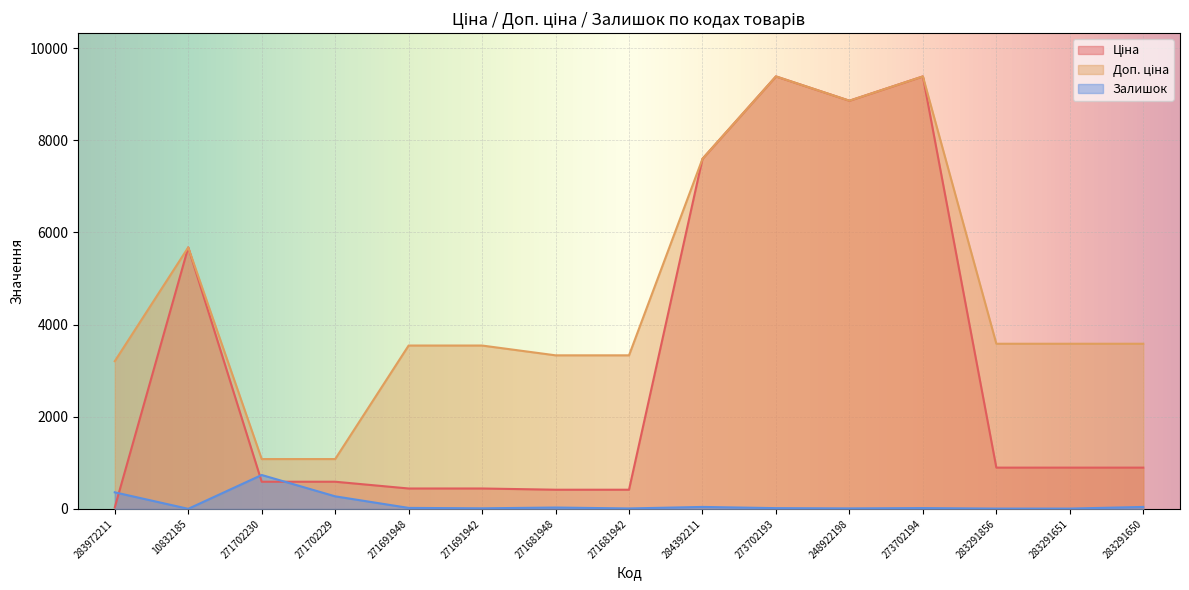

True or false: Доп. ціна has more than 1 interior local peaks.

True